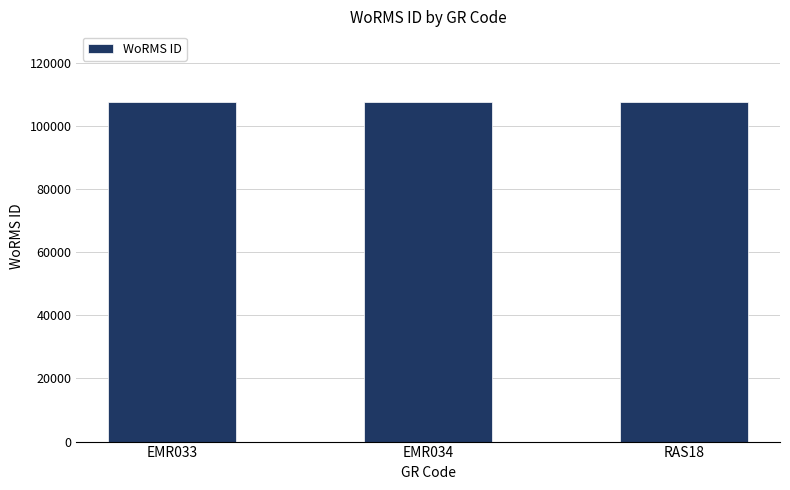

What is the average value?

107615